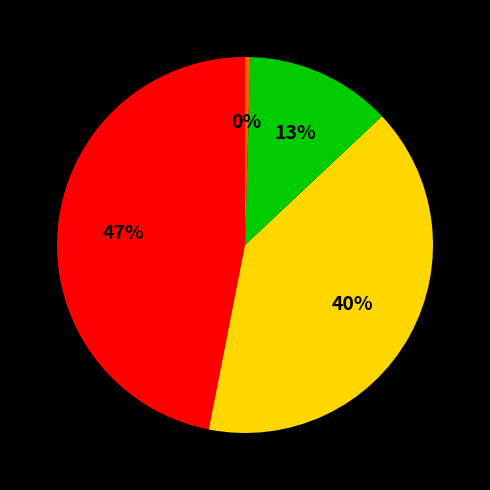

Is there a majority slice in this chart?

No